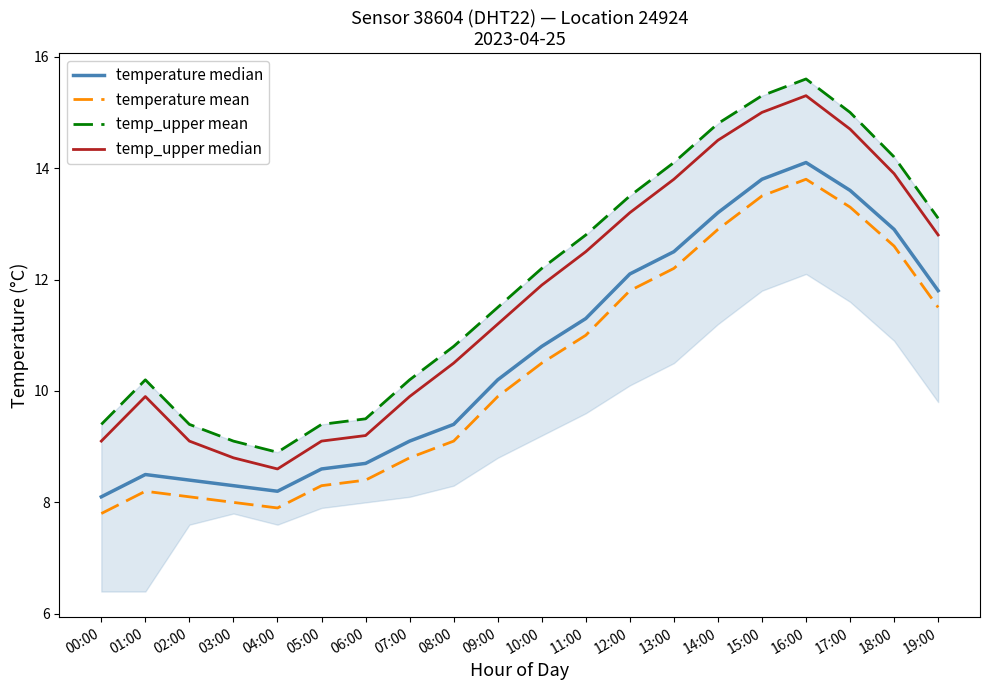

Is the value of temp_upper median at 13:00 greater than the value of temp_upper mean at 05:00?

Yes